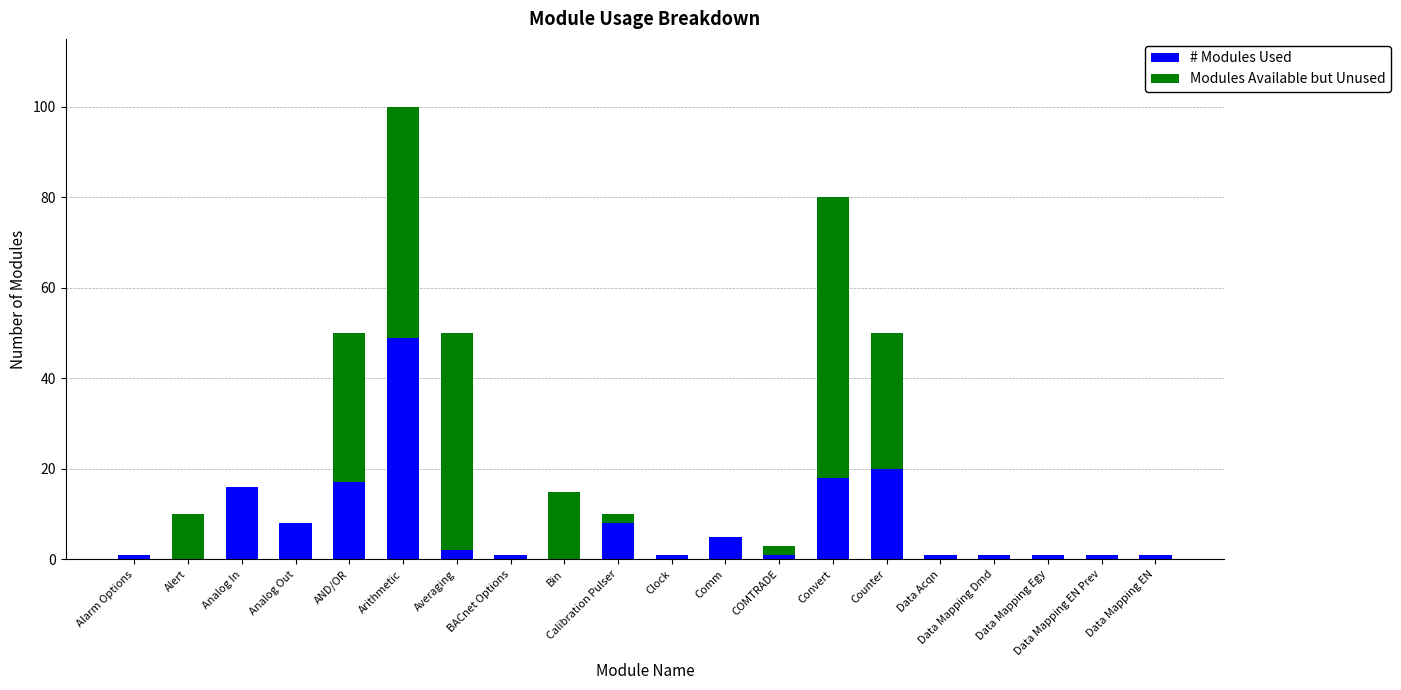

At which category is the sum across all series the highest?

Arithmetic